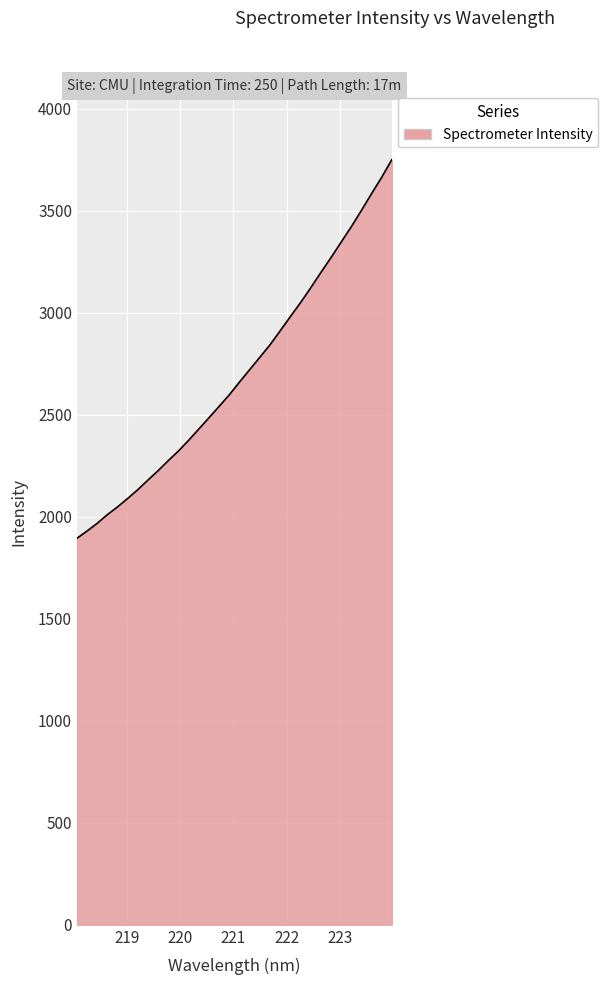

What is the maximum value shown in the chart?

3751.4